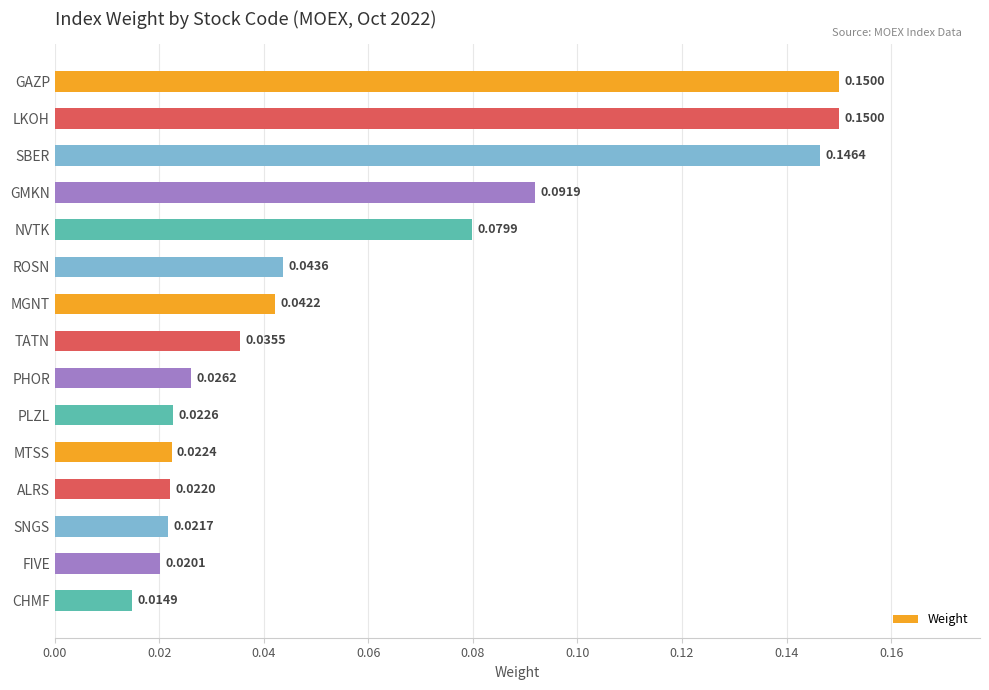

Between PHOR and ROSN, which is larger?

ROSN